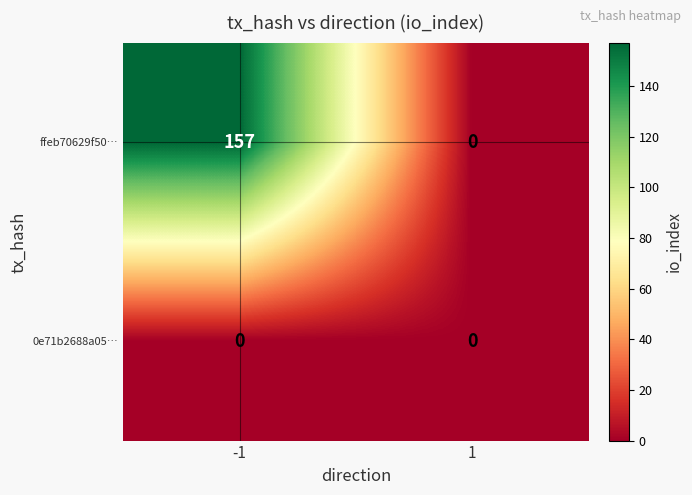

Between -1 and 1, which series saw the biggest shift?

ffeb70629f50…